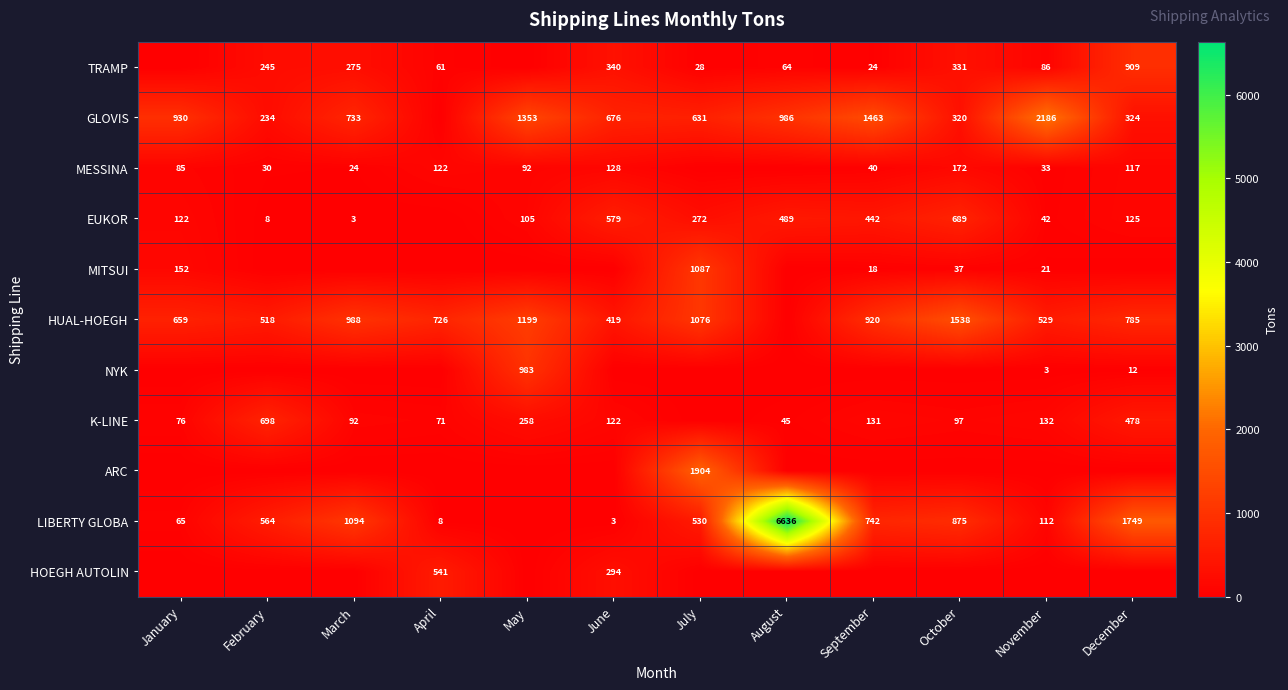

True or false: EUKOR has a value of 272 at July.

True